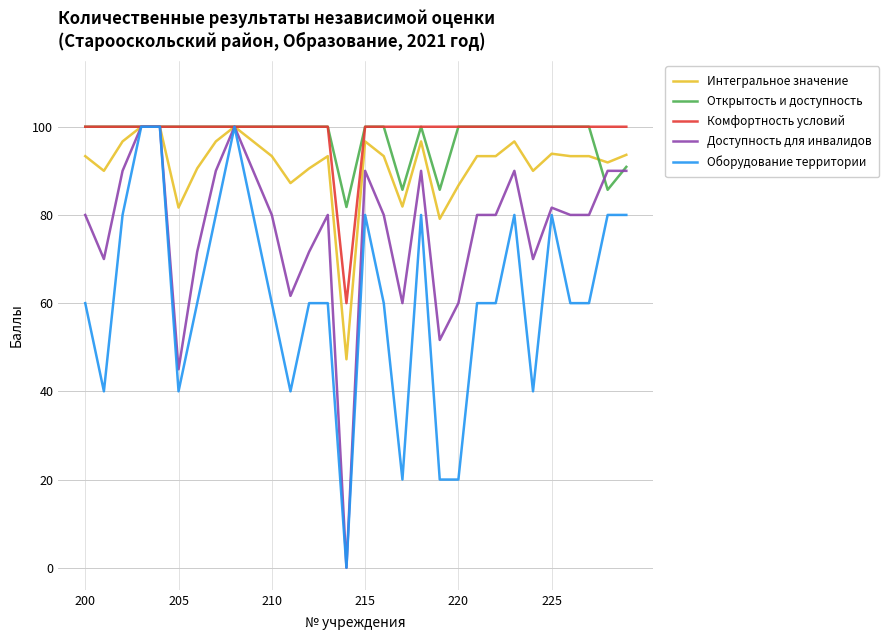

What is the maximum value for Комфортность условий?

100.0